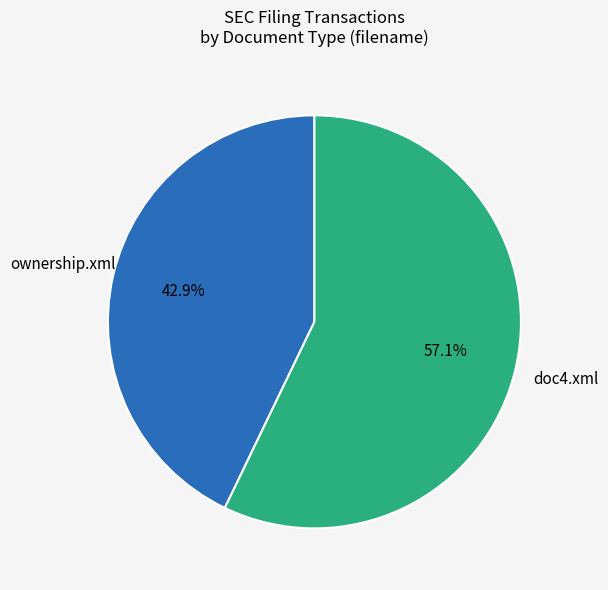

Which category has the biggest portion of the pie?

doc4.xml